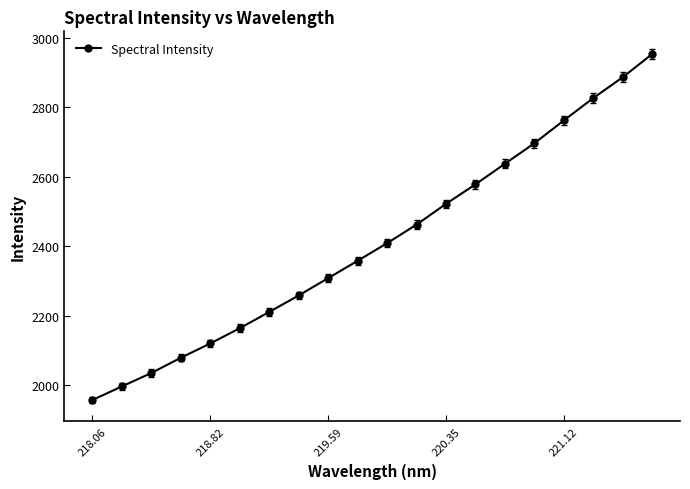

What is the value of the 11th point from the left?

2409.0